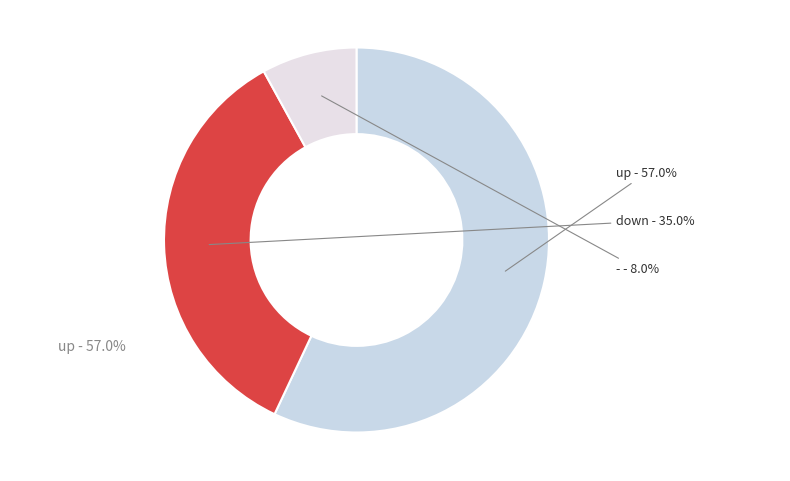

What portion of the pie excludes down?

65.0%